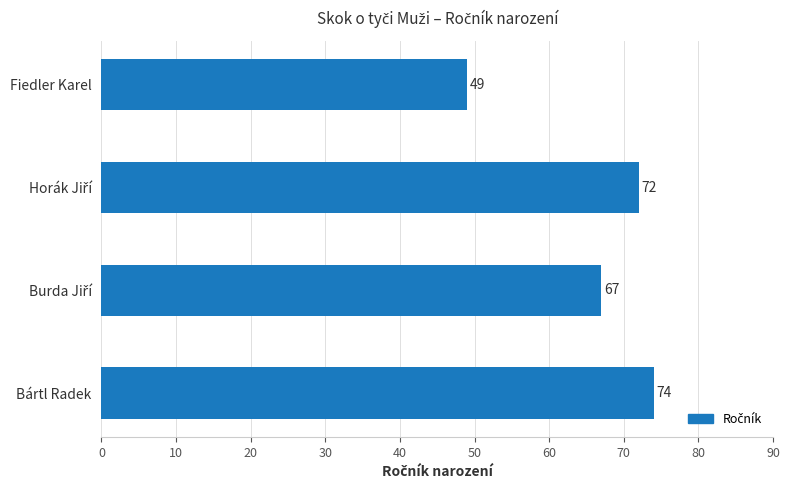

Reading bottom to top, what are all the values shown in this chart?

74	67	72	49